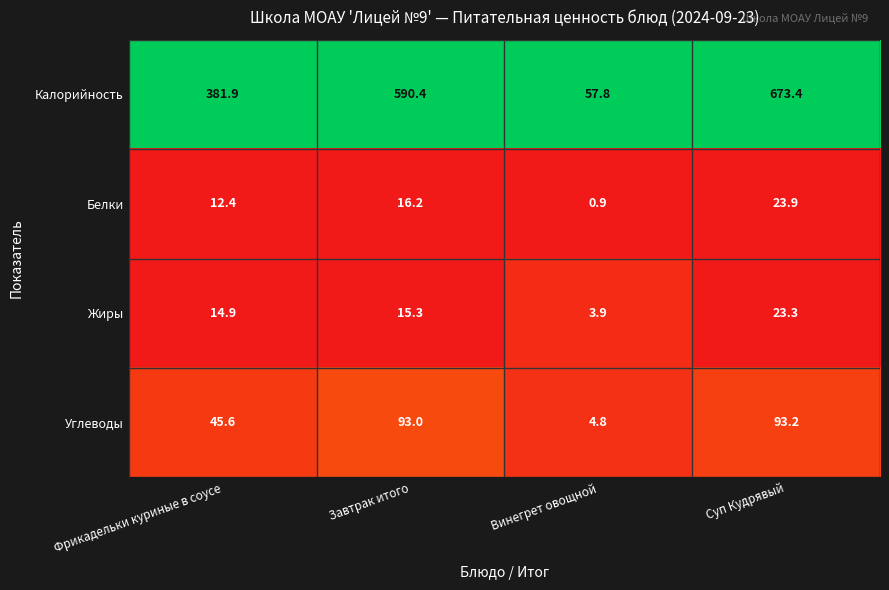

Which series has the largest range (max minus min)?

Калорийность